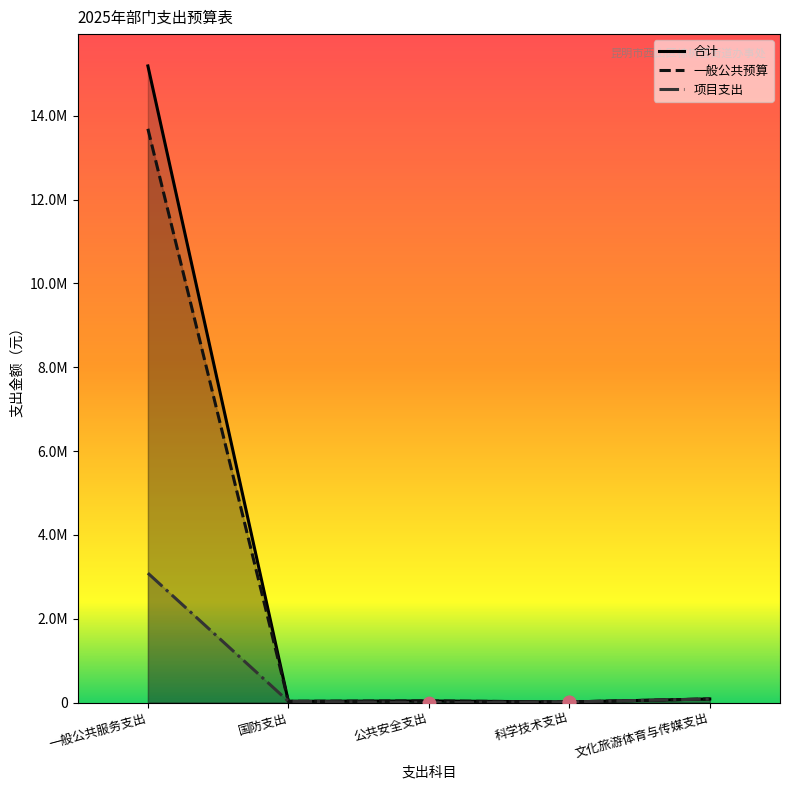

At which category is the sum across all series the highest?

一般公共服务支出